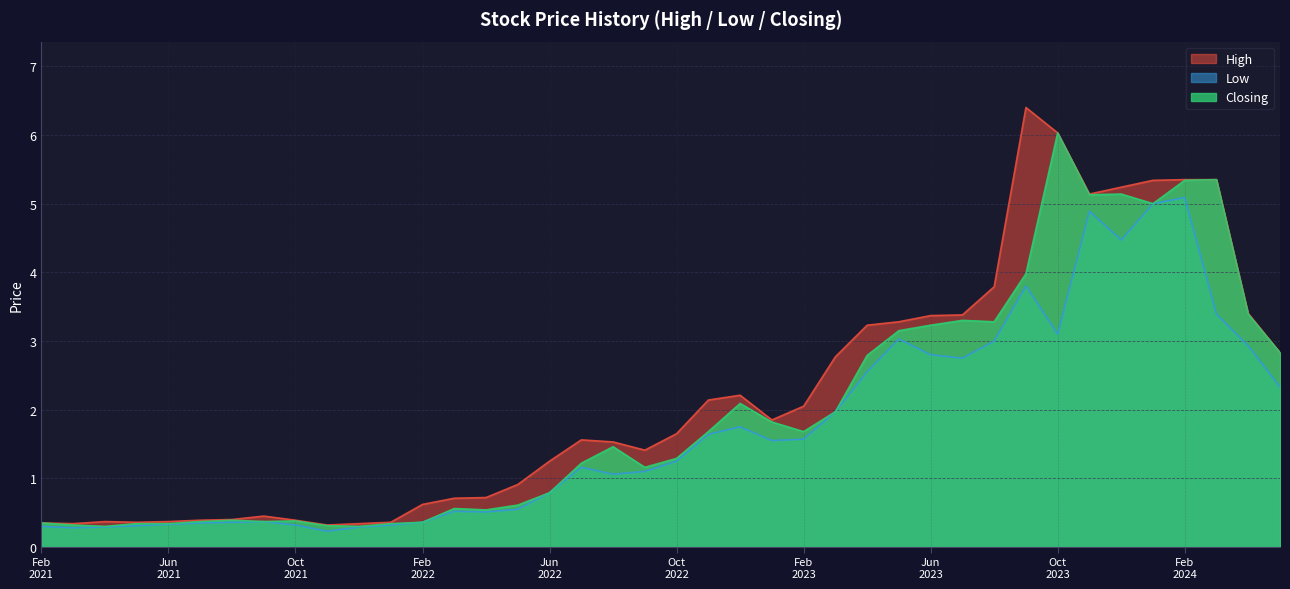

Rank the series by their maximum value, from highest to lowest.

High, Closing, Low